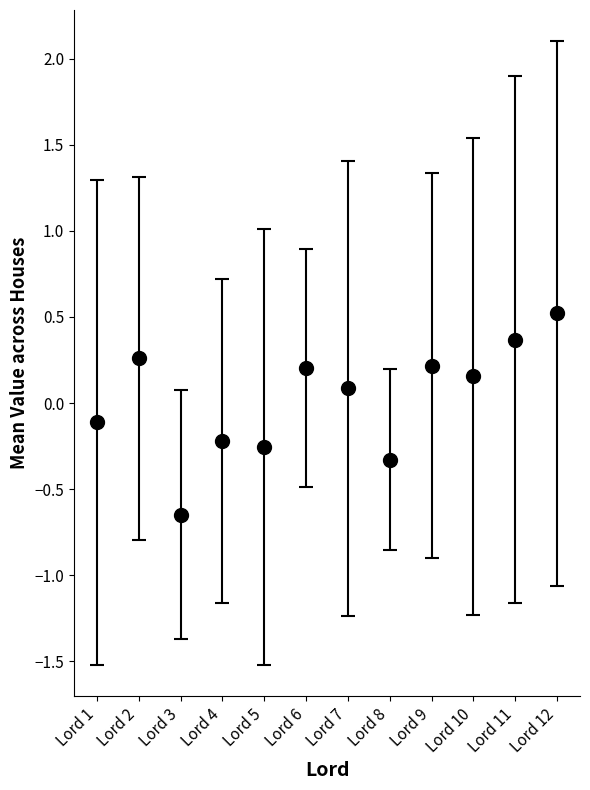

What is the value of the 1st point from the left?

-0.1